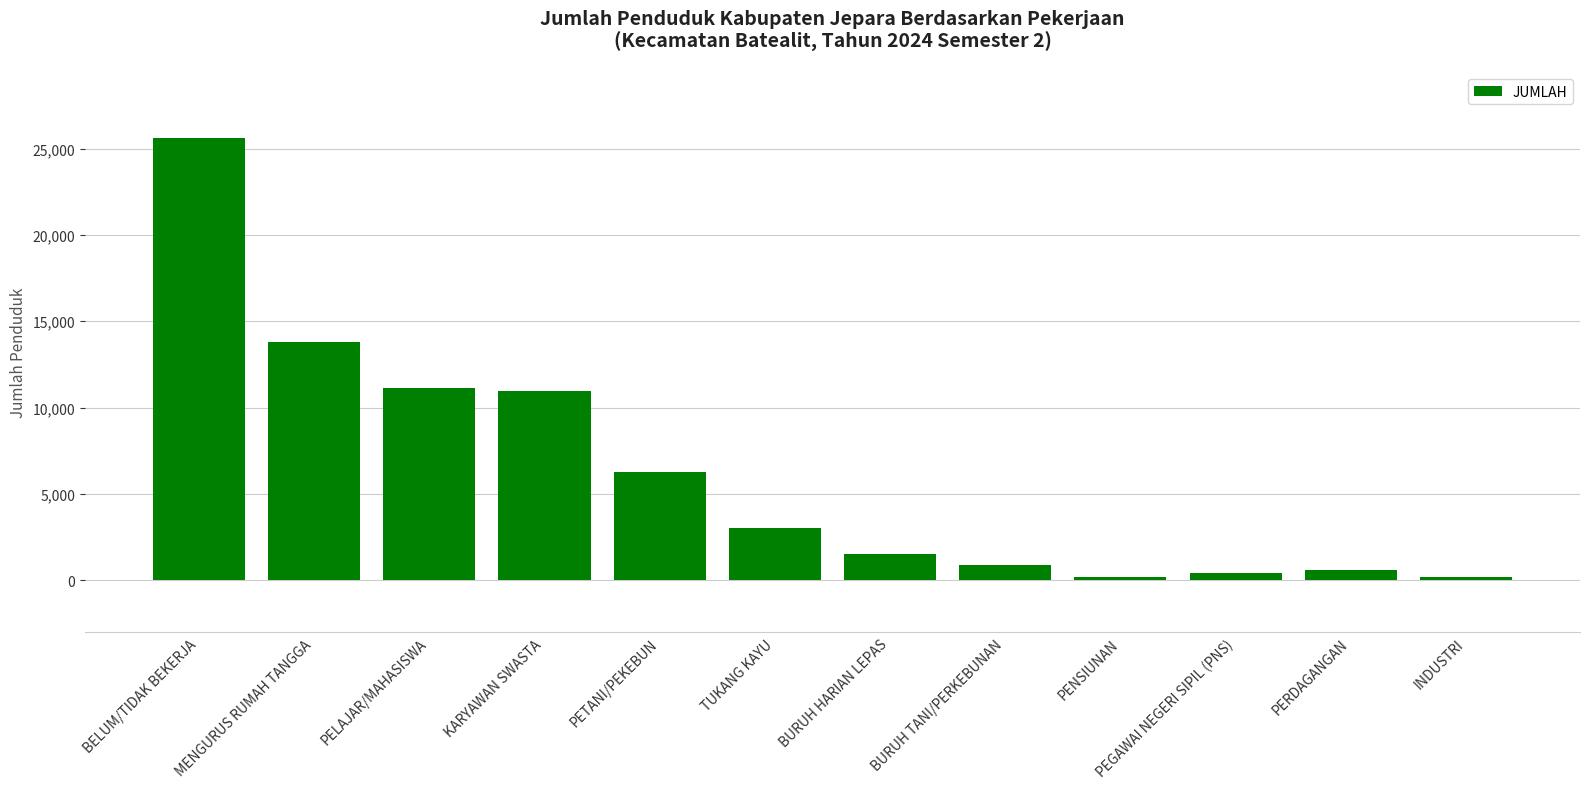

What is the ratio of the value at PEGAWAI NEGERI SIPIL (PNS) to the value at TUKANG KAYU?

0.1